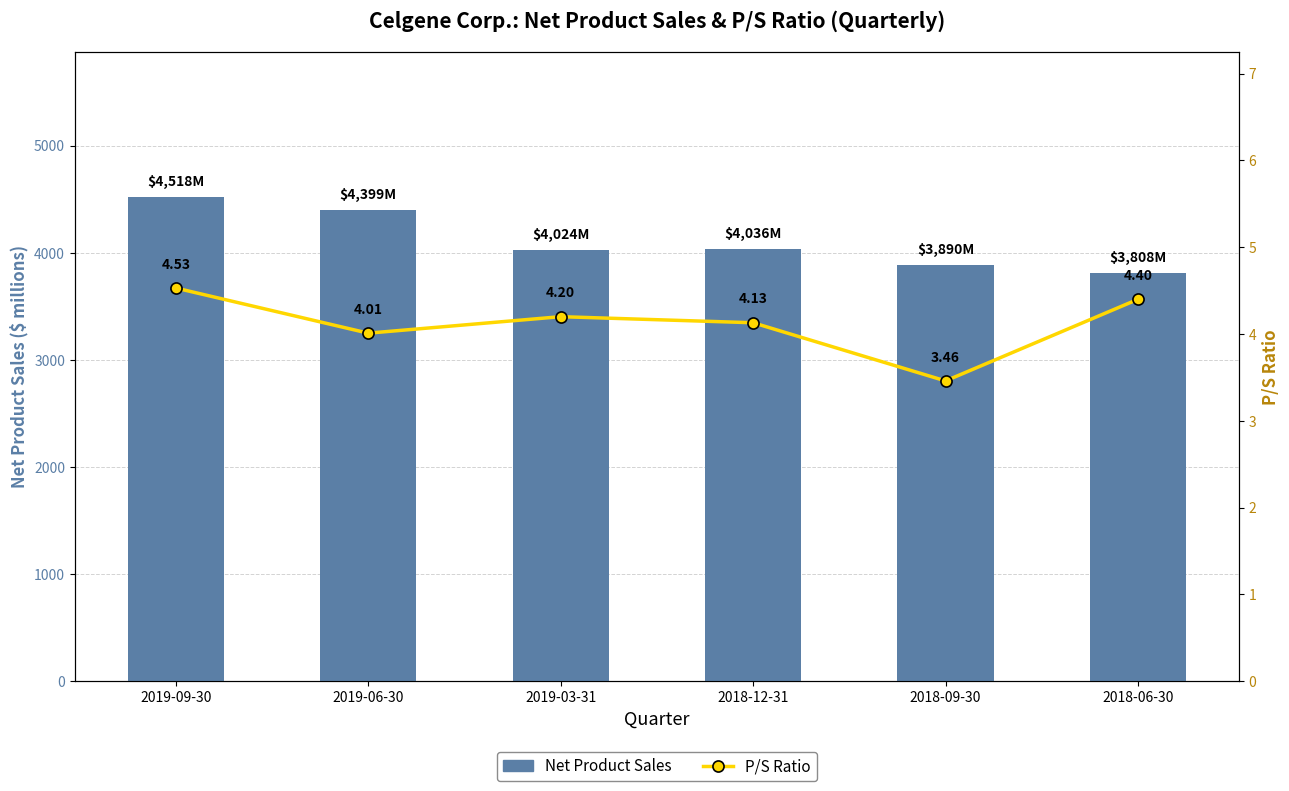

The P/S Ratio series shows 1.5 at 2019-03-31. True or false?

False